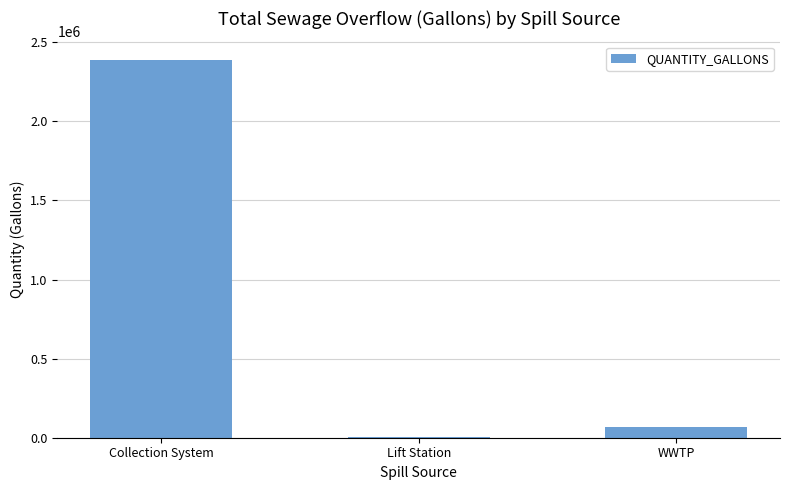

What is the sum of all values?

2455363